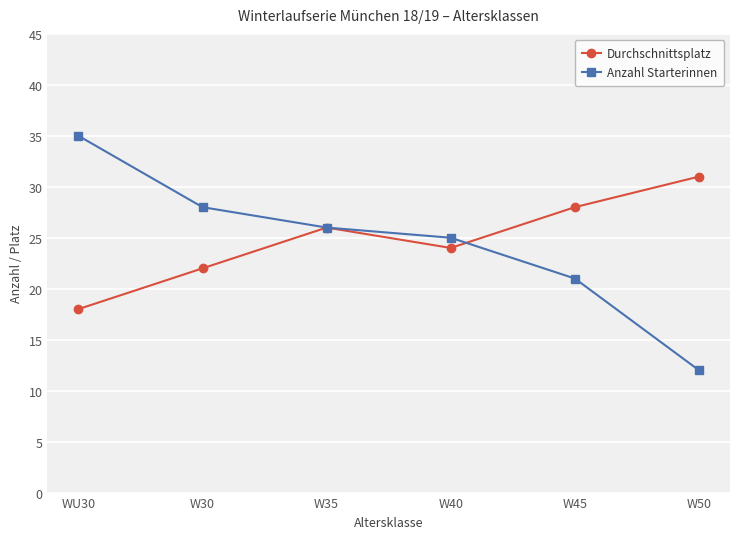

What is the label of the 2nd point from the left?

W30